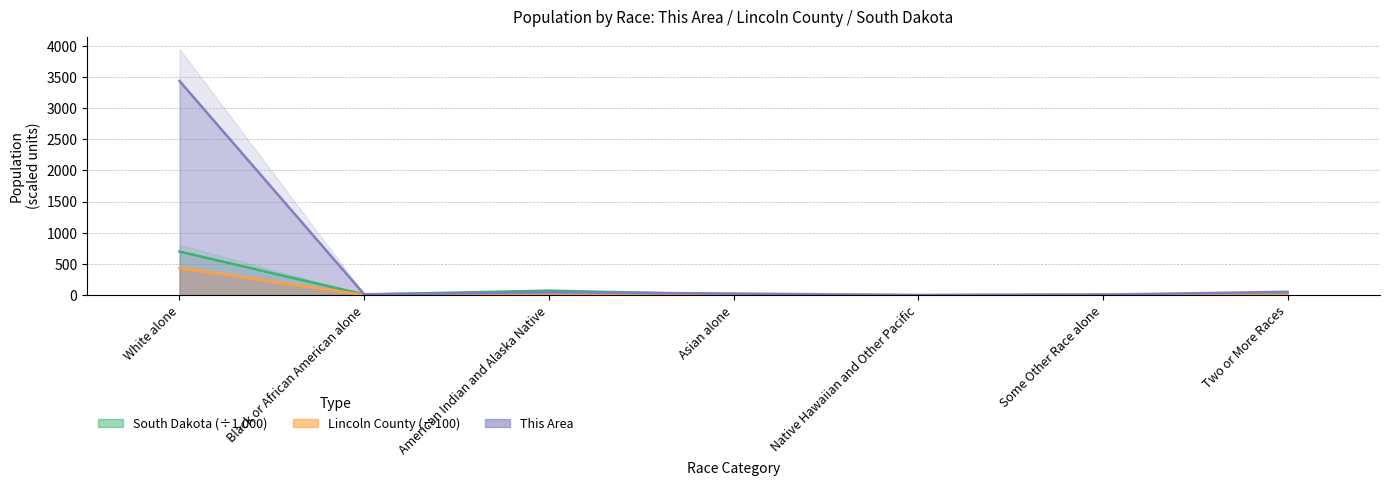

How many data points does each series have?

7